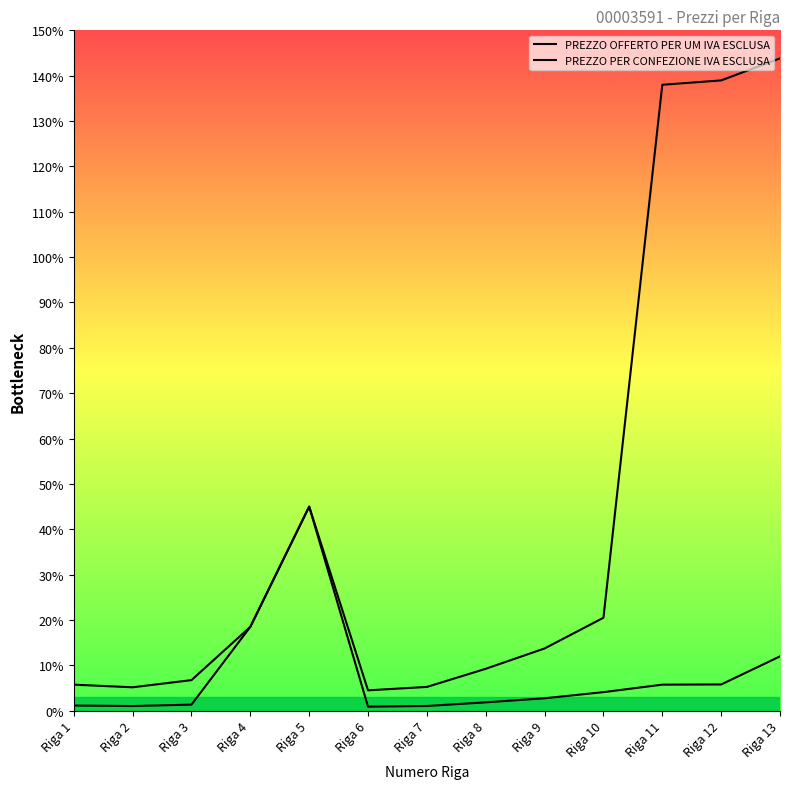

Reading left to right, extract all data points from this chart.

PREZZO OFFERTO PER UM IVA ESCLUSA: Riga 1=1.1	Riga 2=1.0	Riga 3=1.4	Riga 4=18.5	Riga 5=45.0	Riga 6=0.9	Riga 7=1.1	Riga 8=1.9	Riga 9=2.7	Riga 10=4.1	Riga 11=5.8	Riga 12=5.8	Riga 13=12.0
PREZZO PER CONFEZIONE IVA ESCLUSA: Riga 1=5.8	Riga 2=5.2	Riga 3=6.8	Riga 4=18.5	Riga 5=45.0	Riga 6=4.5	Riga 7=5.2	Riga 8=9.2	Riga 9=13.7	Riga 10=20.5	Riga 11=138.0	Riga 12=139.0	Riga 13=143.8